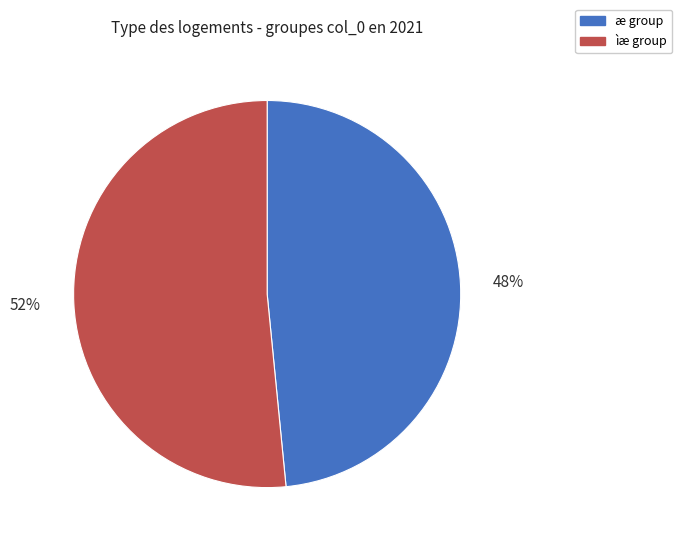

Is there any slice that represents more than half of the pie?

Yes